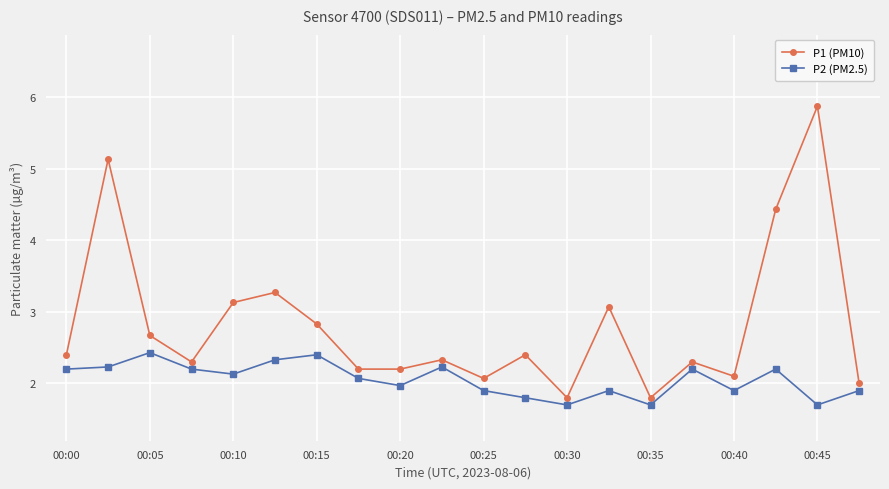

Does the chart display data point markers on the line(s)?

Yes